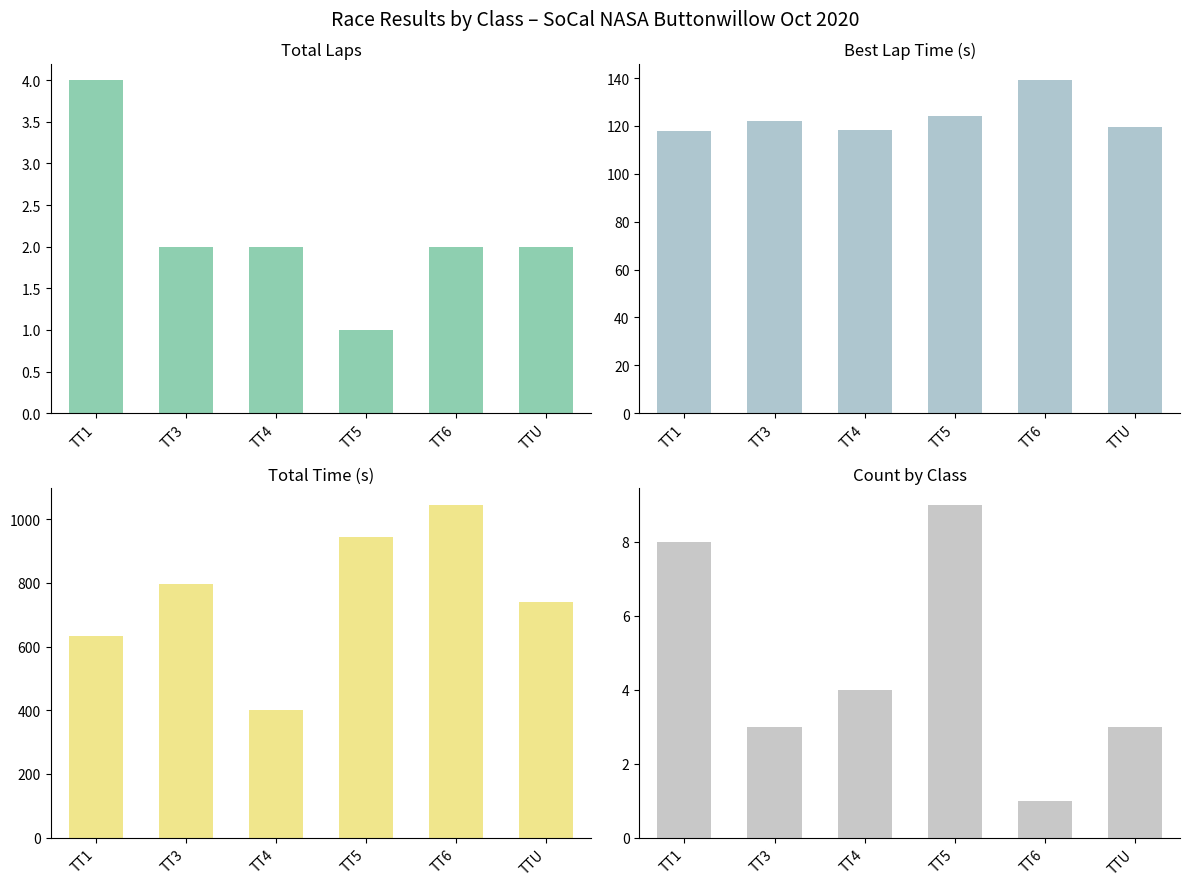

At which label does Best Lap Time (s) reach its peak?

TT6